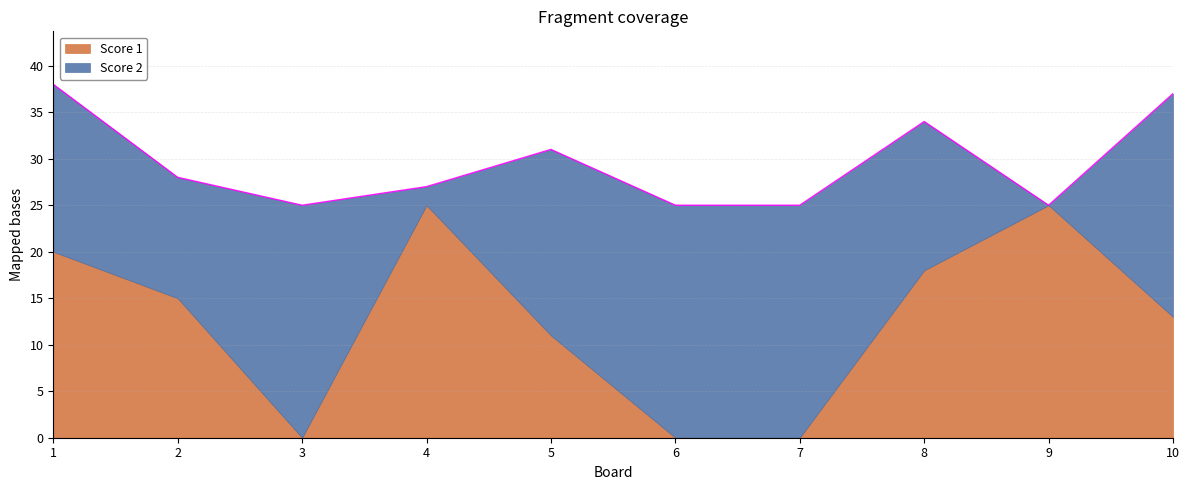

At 3, list the series in order from largest to smallest.

Score 2, Score 1